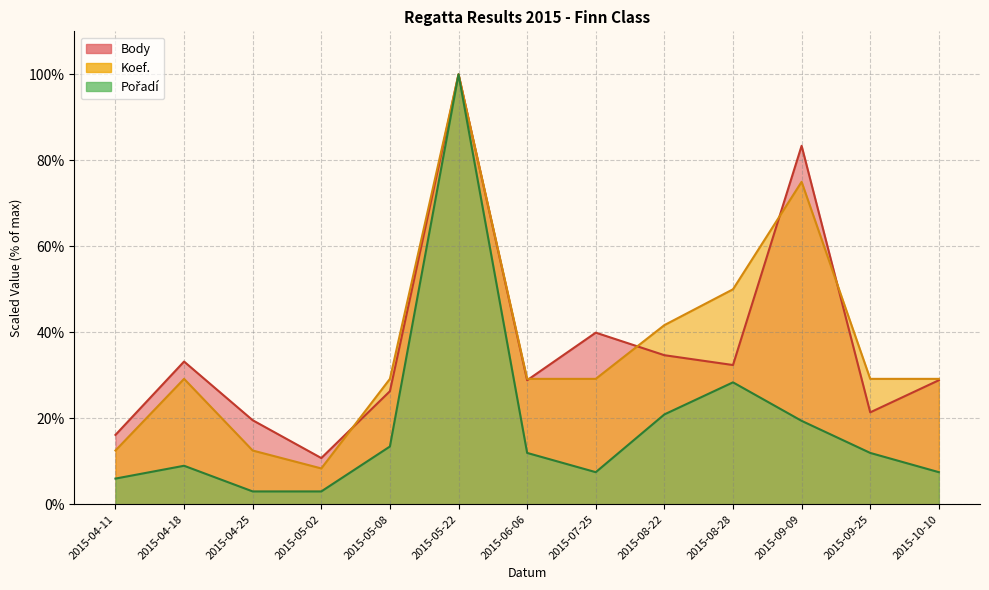

What is the approximate value of Body at 2015-10-10?

28.8